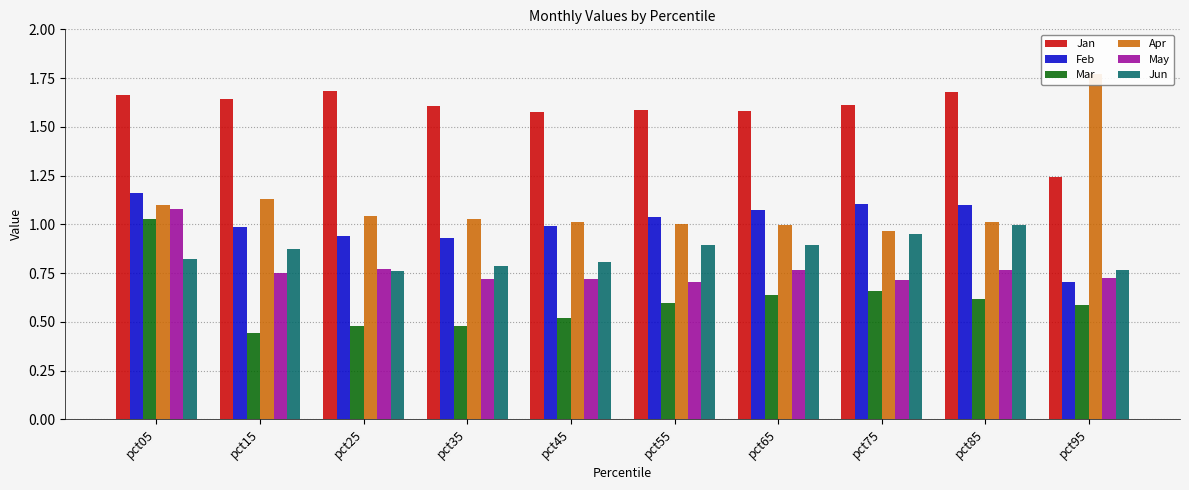

Which series changed the most between pct45 and pct85?

Jun